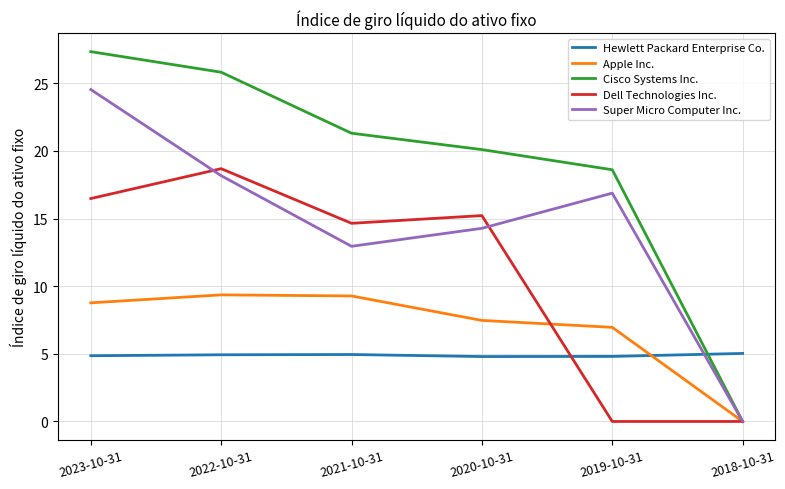

Does the chart have visible grid lines?

Yes